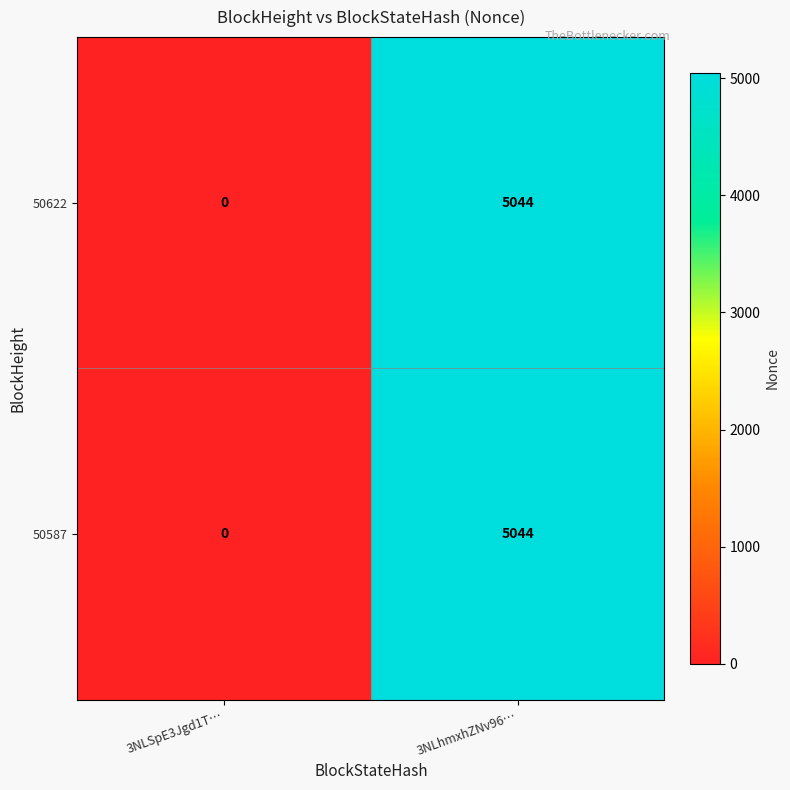

What is the total value across all series at 3NLhmxhZNv96…?

10088